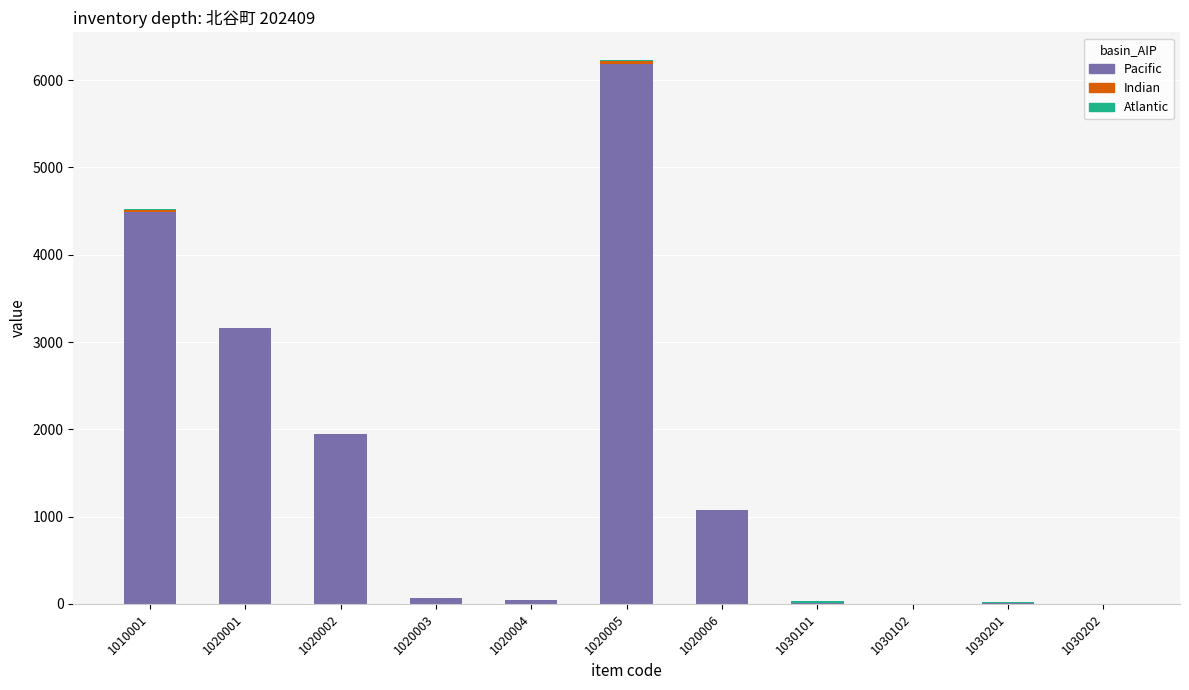

Is it true that Pacific equals 3164 at 1020001?

True